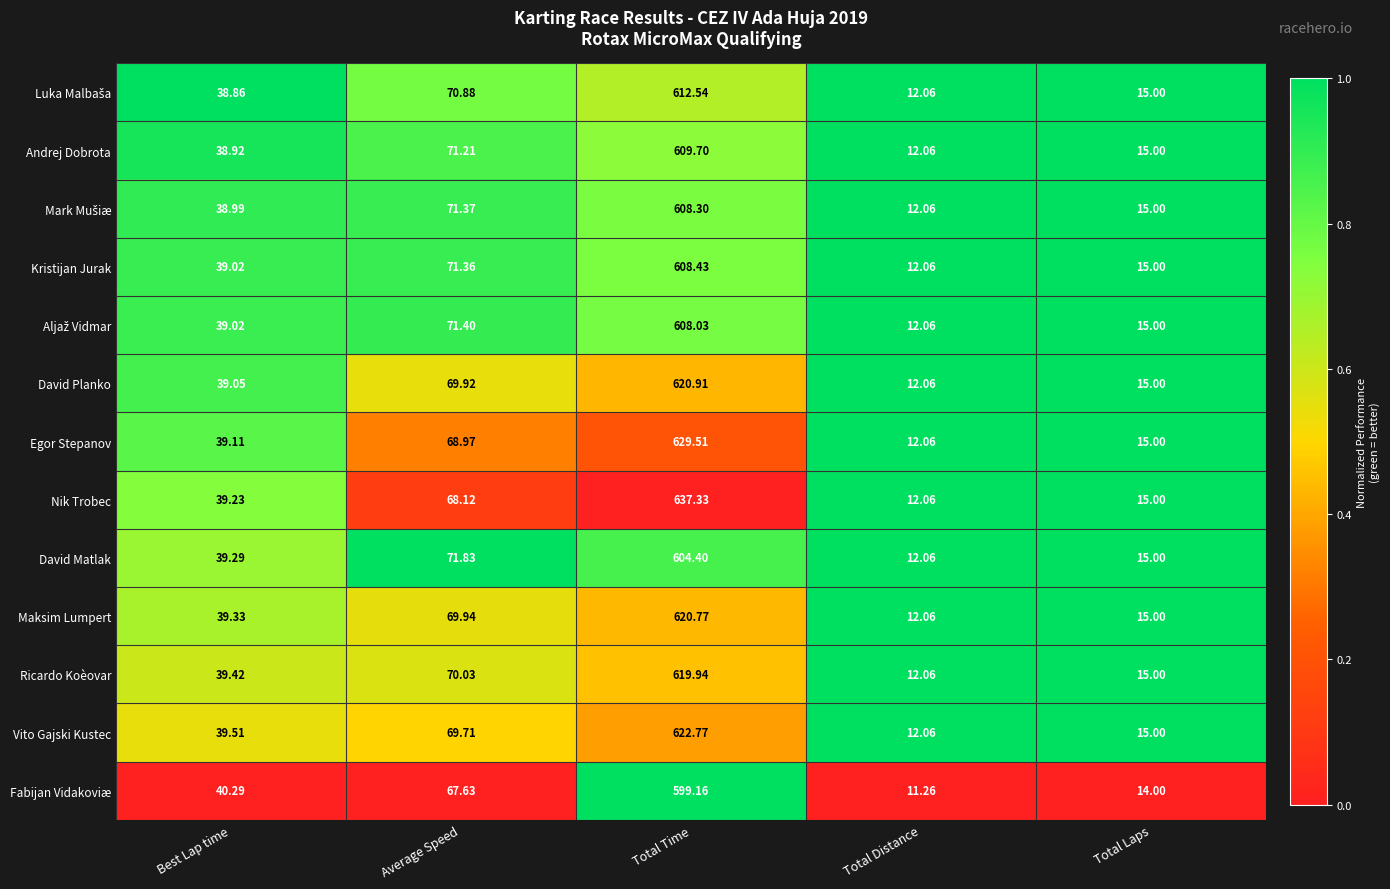

List the labels in order of Vito Gajski Kustec value, largest first.

Total Time, Average Speed, Best Lap time, Total Laps, Total Distance